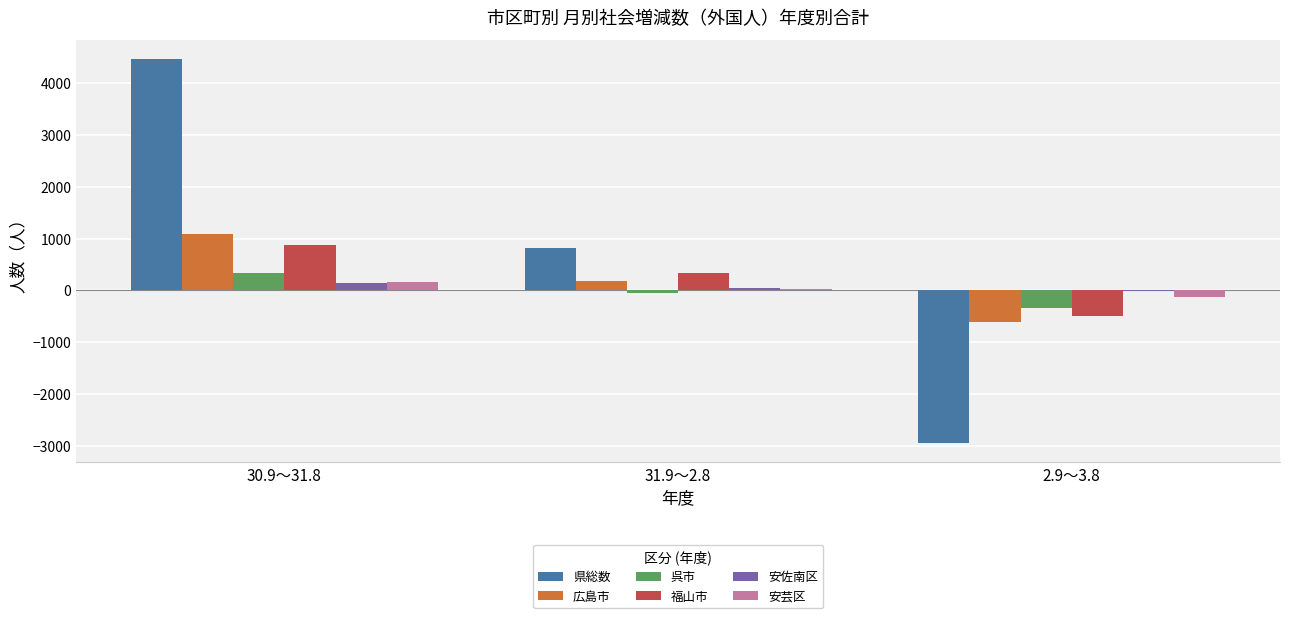

Where does the 福山市 series first go above 330?

30.9～31.8